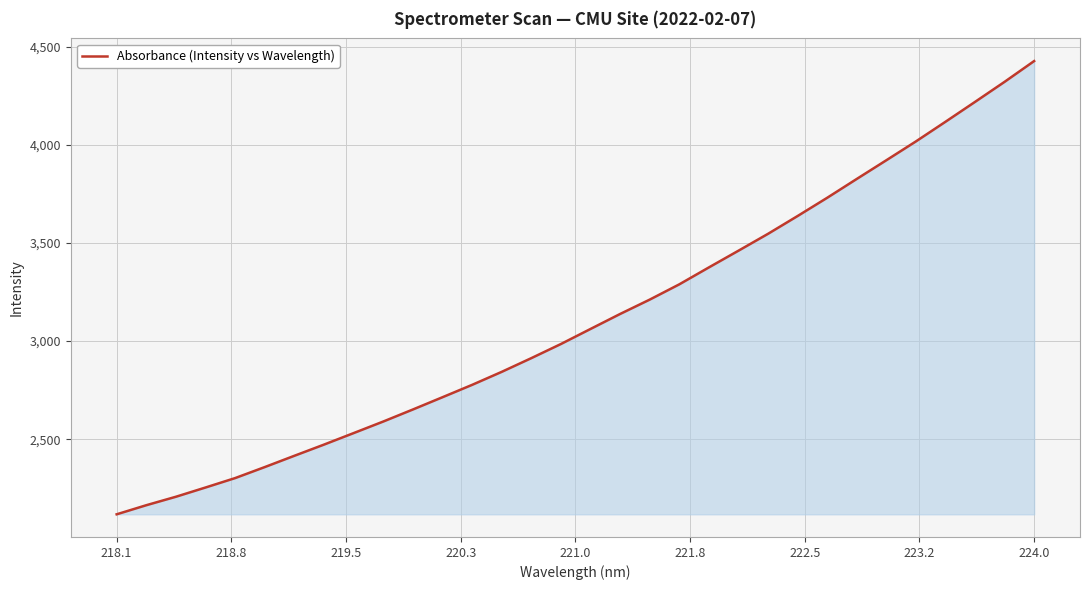

What is the smallest value displayed?

2116.8